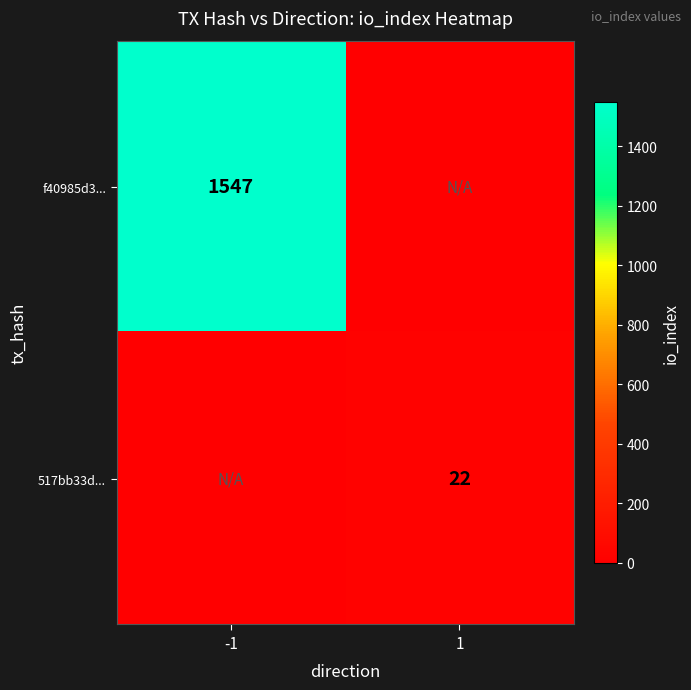

The 517bb33d... series shows 22 at 1. True or false?

True